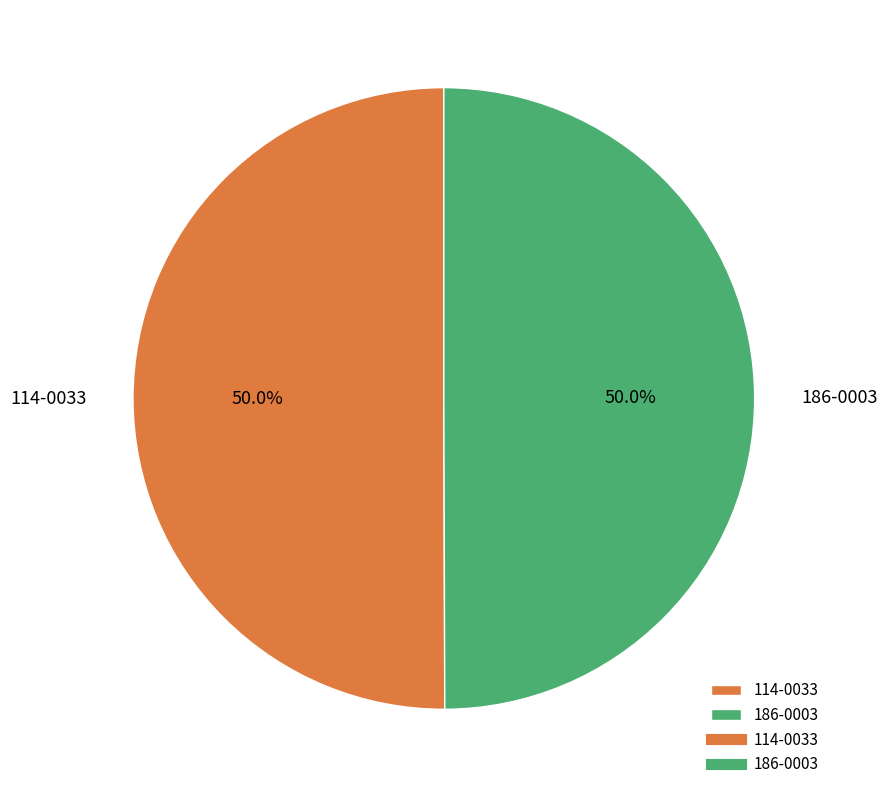

True or false: 114-0033 accounts for 58% of the total.

False